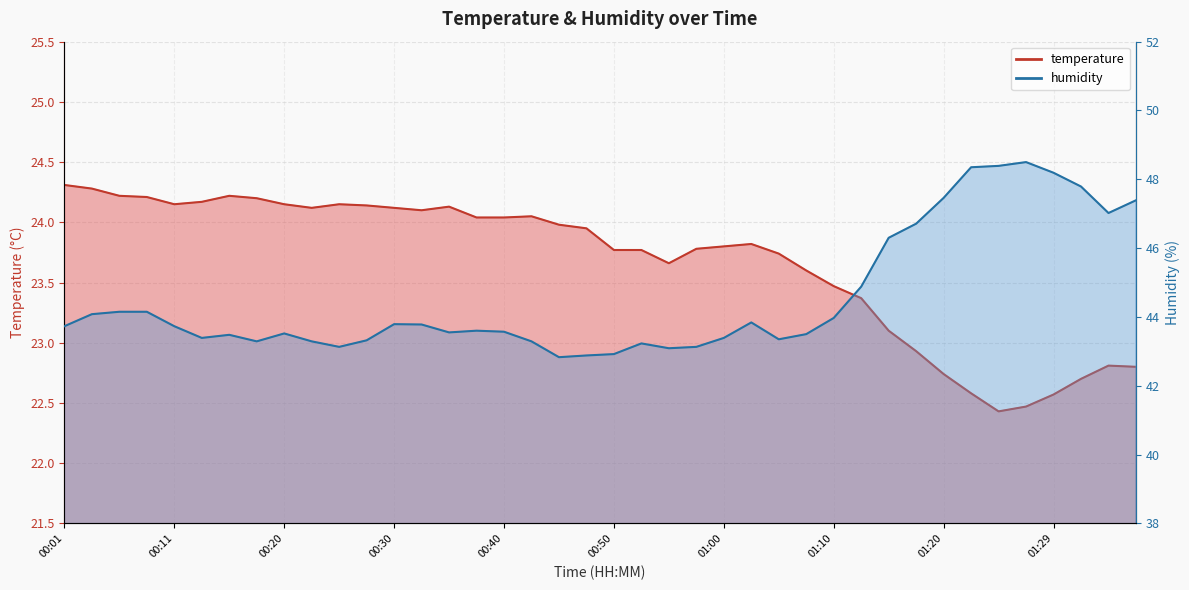

Reading left to right, extract all data points from this chart.

temperature: 24.3	24.3	24.2	24.2	24.1	24.2	24.2	24.2	24.1	24.1	24.1	24.1	24.1	24.1	24.1	24.0	24.0	24.1	24.0	23.9	23.8	23.8	23.7	23.8	23.8	23.8	23.7	23.6	23.5	23.4	23.1	22.9	22.7	22.6	22.4	22.5	22.6	22.7	22.8	22.8
humidity: 43.7	44.1	44.1	44.1	43.7	43.4	43.5	43.3	43.5	43.3	43.1	43.3	43.8	43.8	43.5	43.6	43.6	43.3	42.8	42.9	42.9	43.2	43.1	43.1	43.4	43.8	43.4	43.5	44.0	44.9	46.3	46.7	47.5	48.4	48.4	48.5	48.2	47.8	47.0	47.4